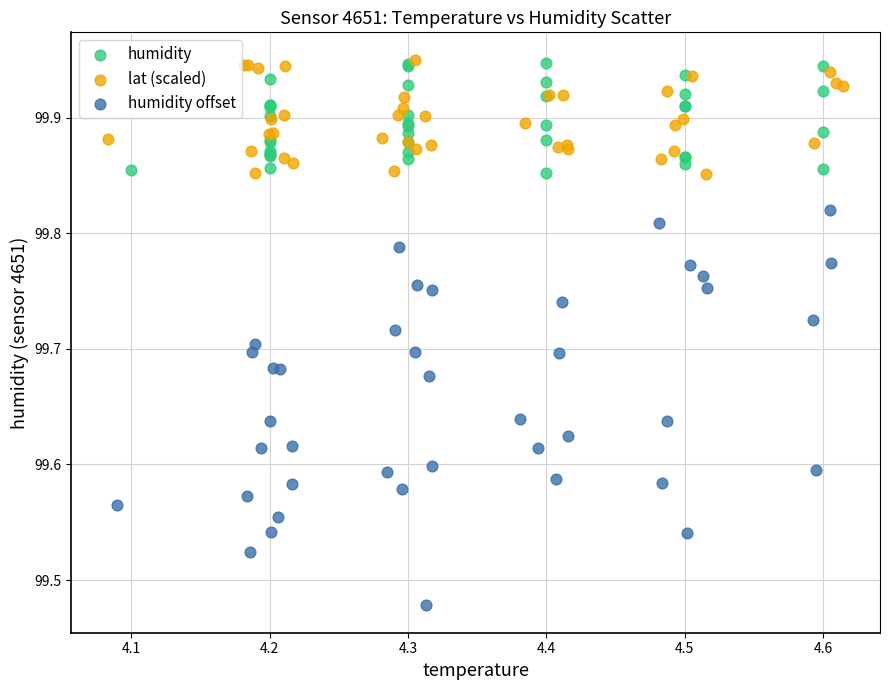

Which series contains the lowest Y value?

humidity offset